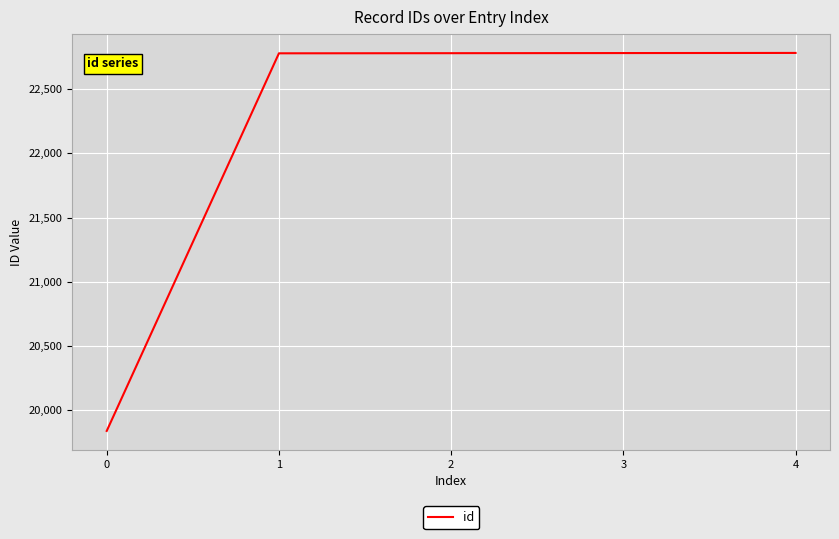

Which has a higher value, 2 or 0?

2